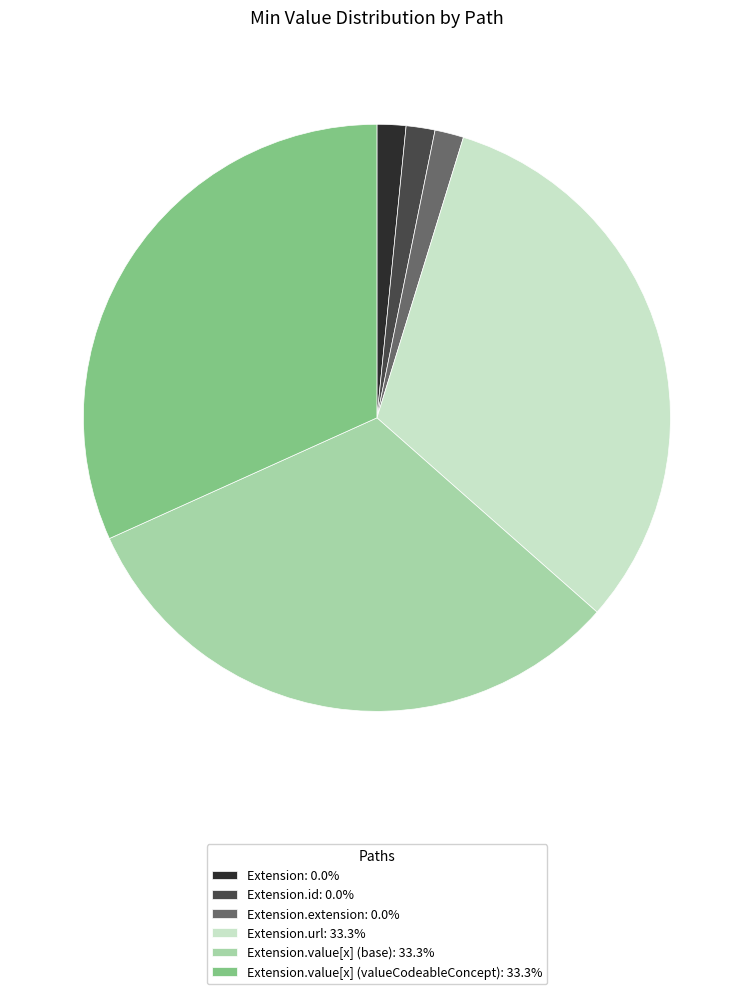

Is there any slice that represents more than half of the pie?

No